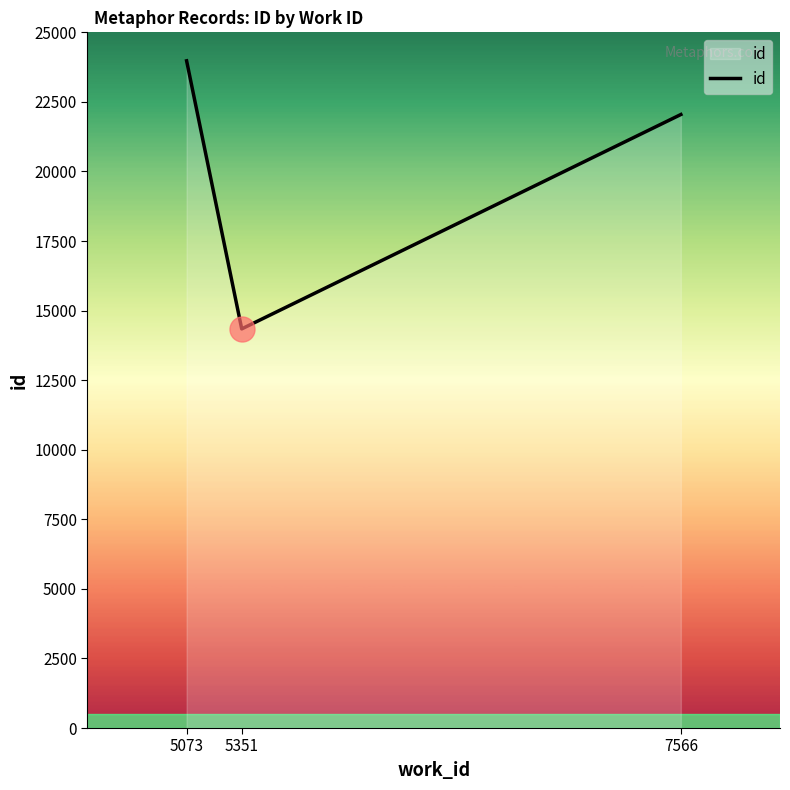

The chart shows a value of 23976 at 5073. True or false?

True